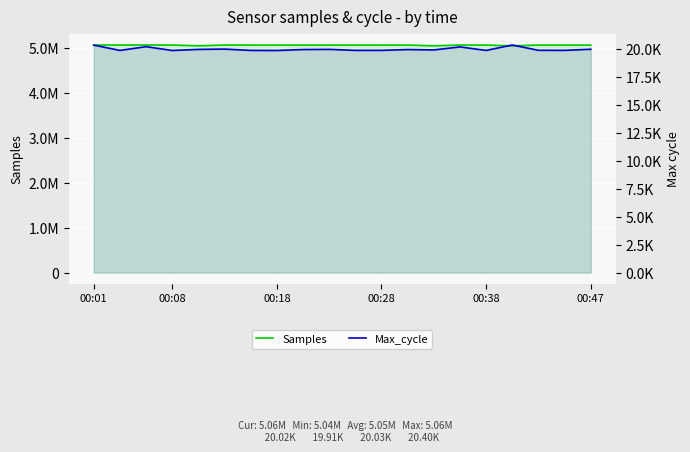

True or false: Max_cycle and Samples intersect in this chart.

False